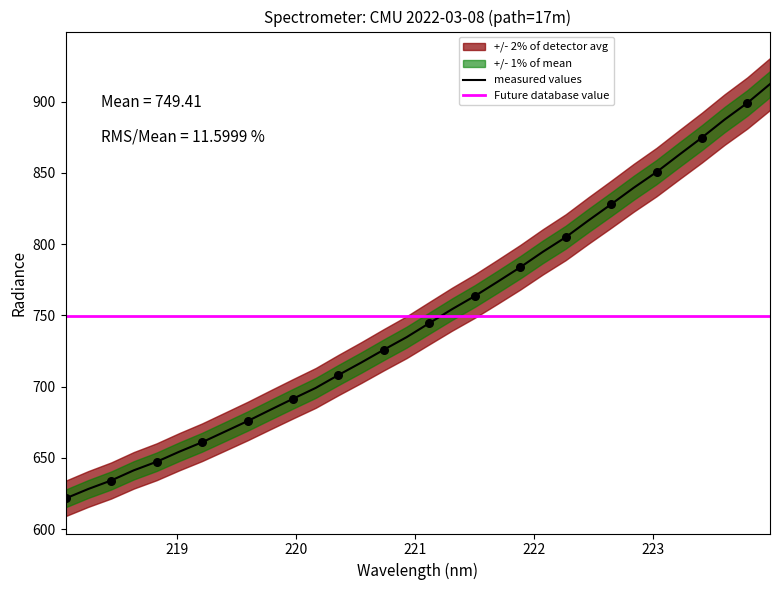

Approximately how many times larger is the value at 221.3083 compared to 220.3533?

1.1